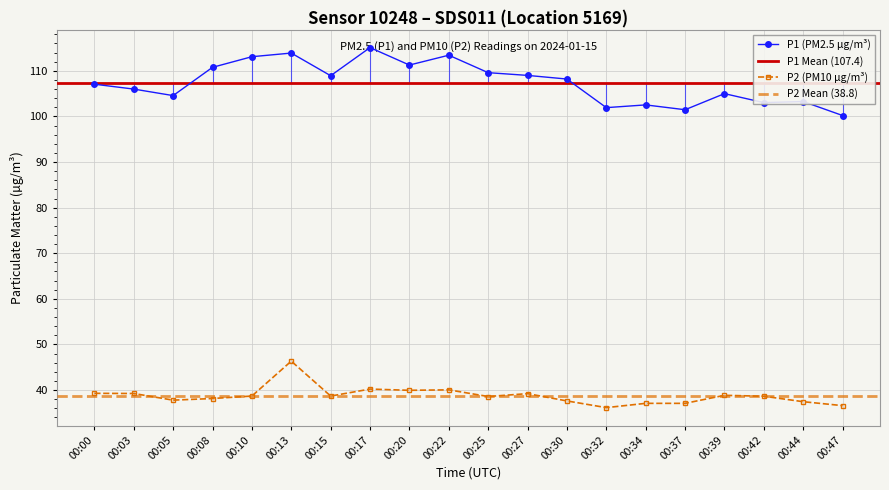

Which label corresponds to the largest value in the chart?

00:17